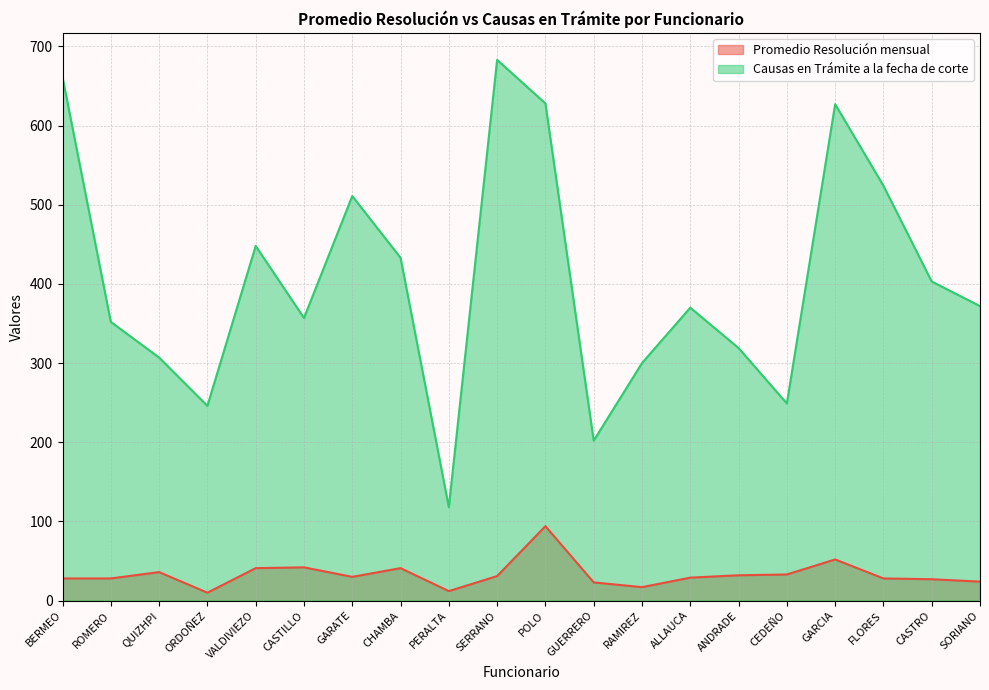

True or false: Promedio Resolución mensual and Causas en Trámite a la fecha de corte intersect in this chart.

False